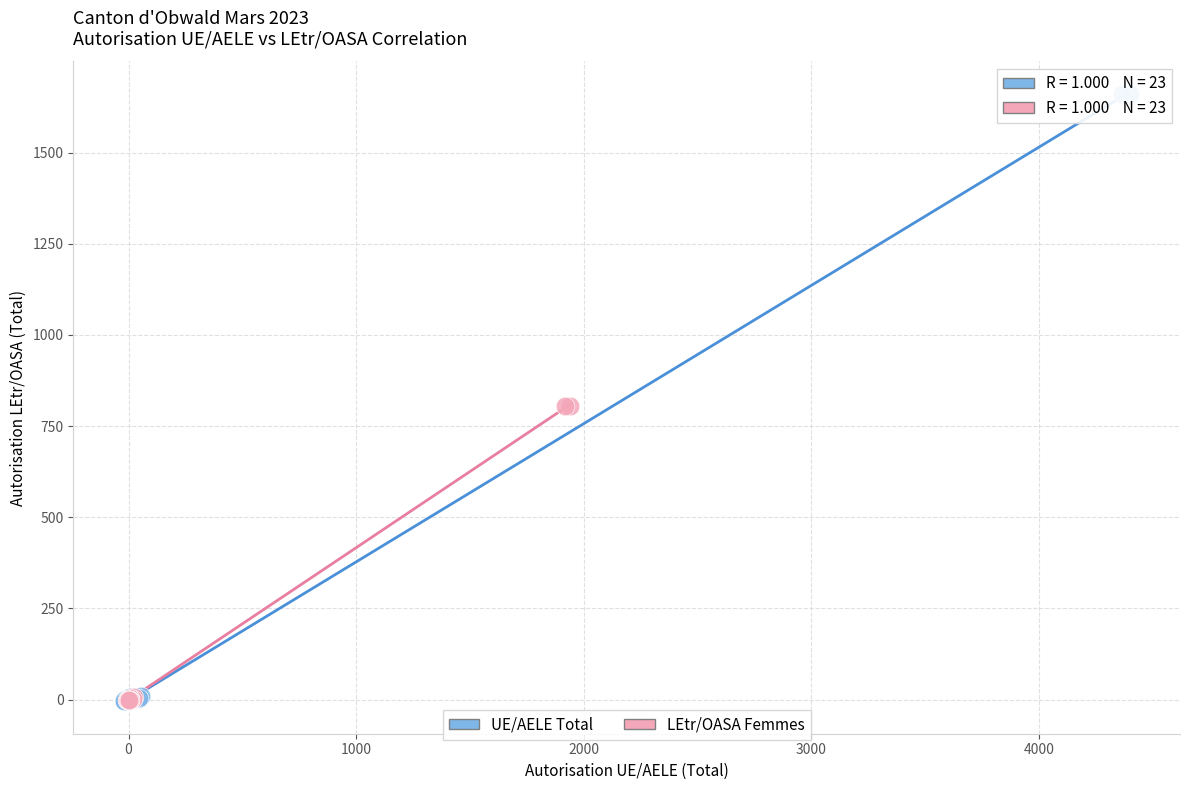

Which series contains the highest Y value?

UE/AELE Total